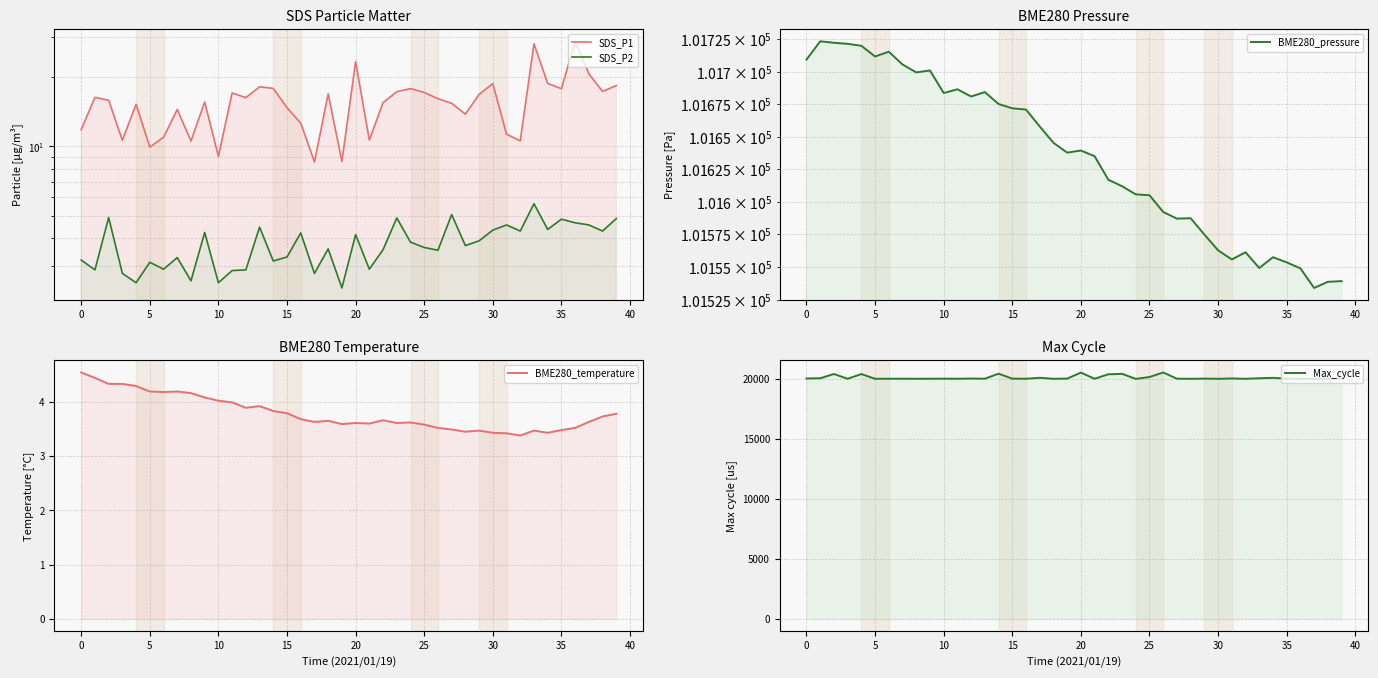

Is it true that BME280_pressure equals 101670.8 at 16?

True